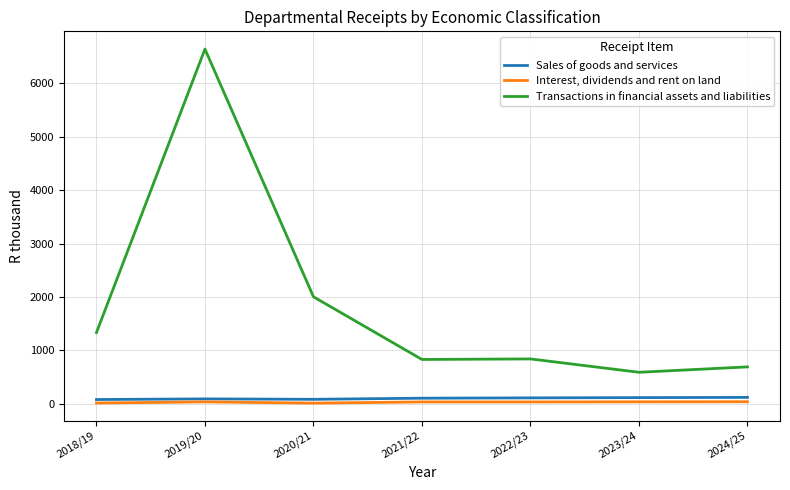

What position from the left is 2021/22?

4